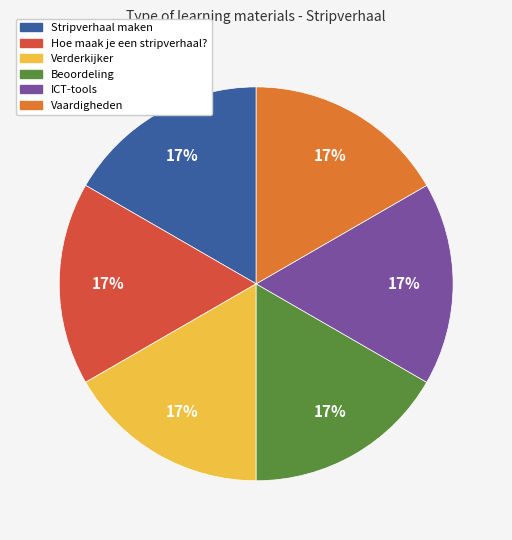

Is the sum of Beoordeling and Hoe maak je een stripverhaal? greater than half?

No